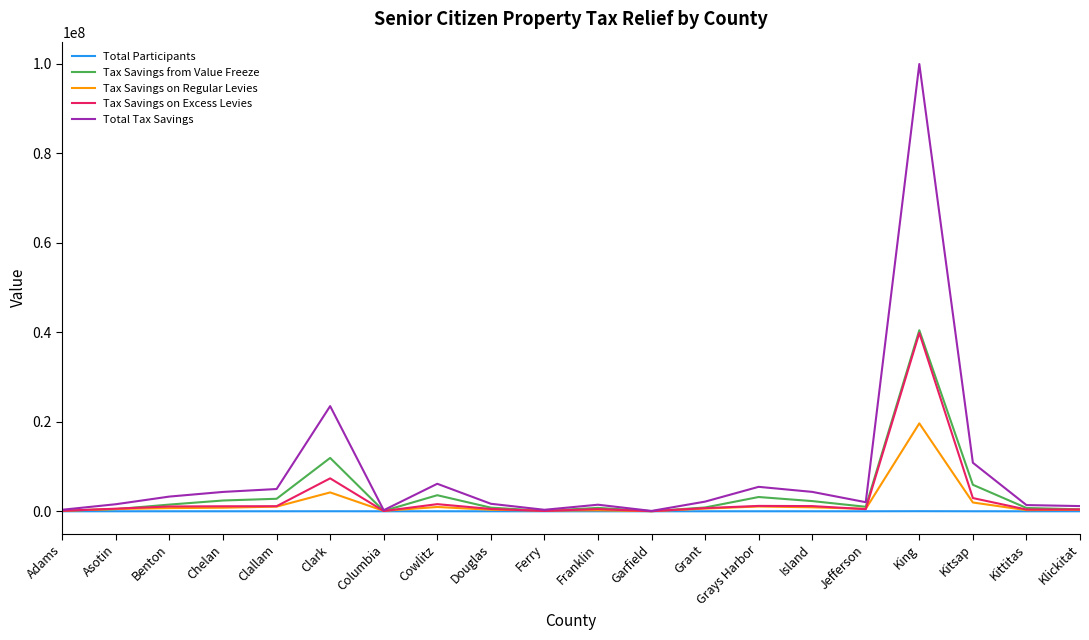

The value of Total Tax Savings at Grays Harbor is 5464896.5. True or false?

True